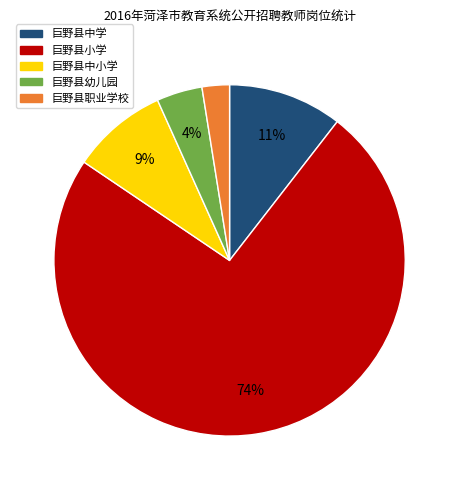

Combined, do 巨野县幼儿园 and 巨野县中学 account for over 50%?

No